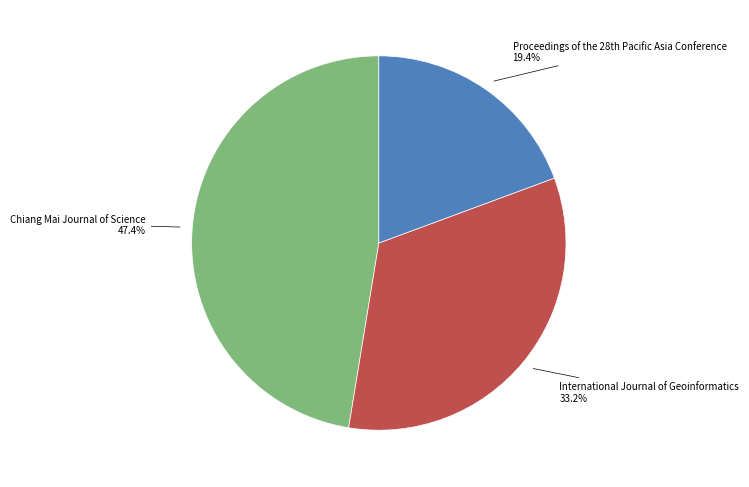

How much of the chart is everything except International Journal of Geoinformatics?

66.8%